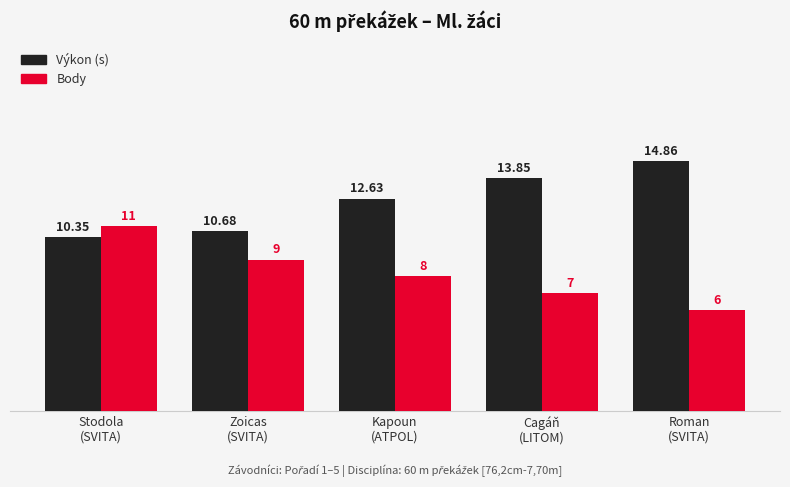

Which series has the largest total across all categories?

Výkon (s)